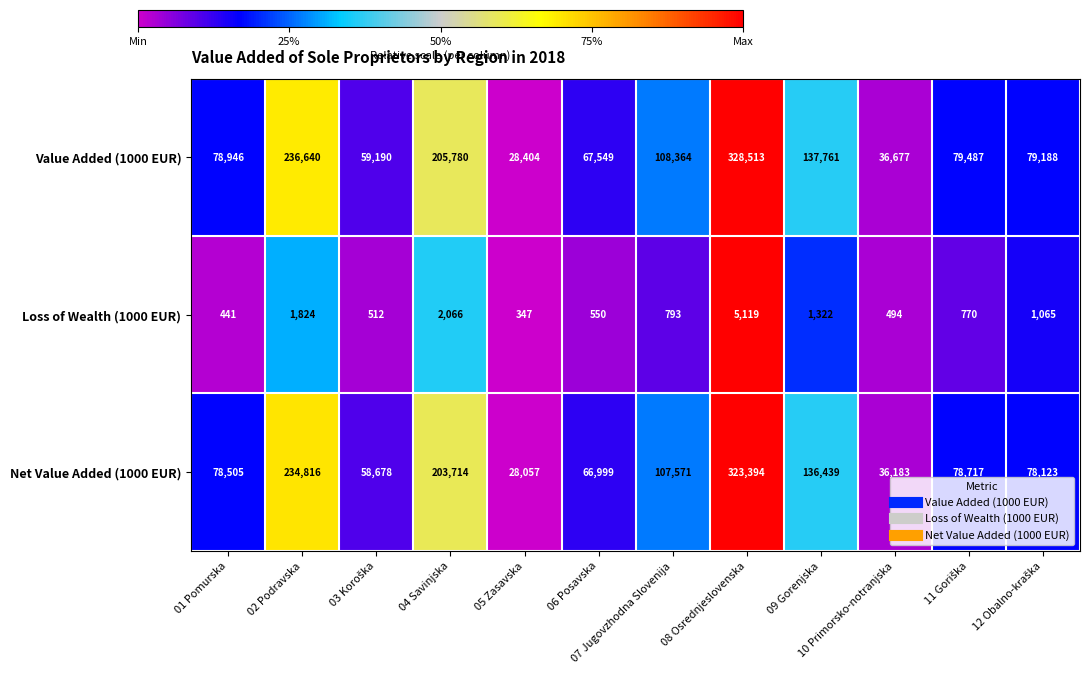

Which series changed the most between 01 Pomurska and 09 Gorenjska?

Value Added (1000 EUR)